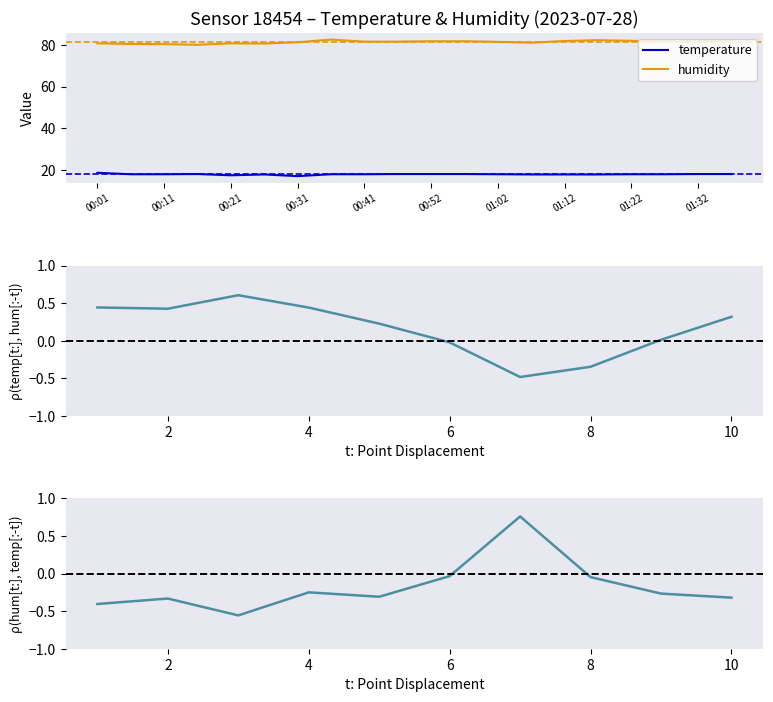

How many data points does each series have?

20